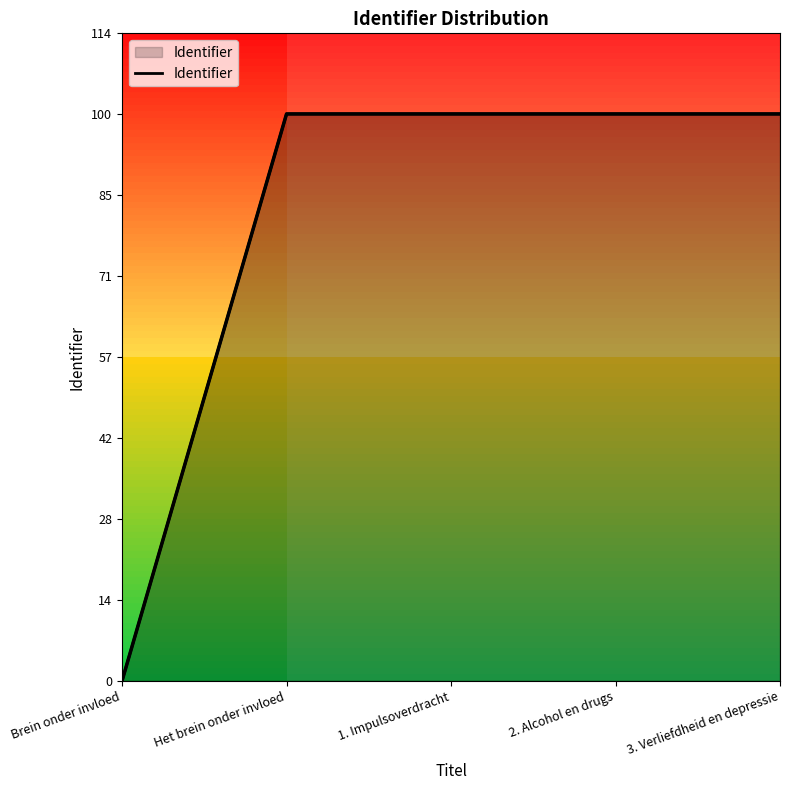

What value does the data have at 3. Verliefdheid en depressie?

3502142